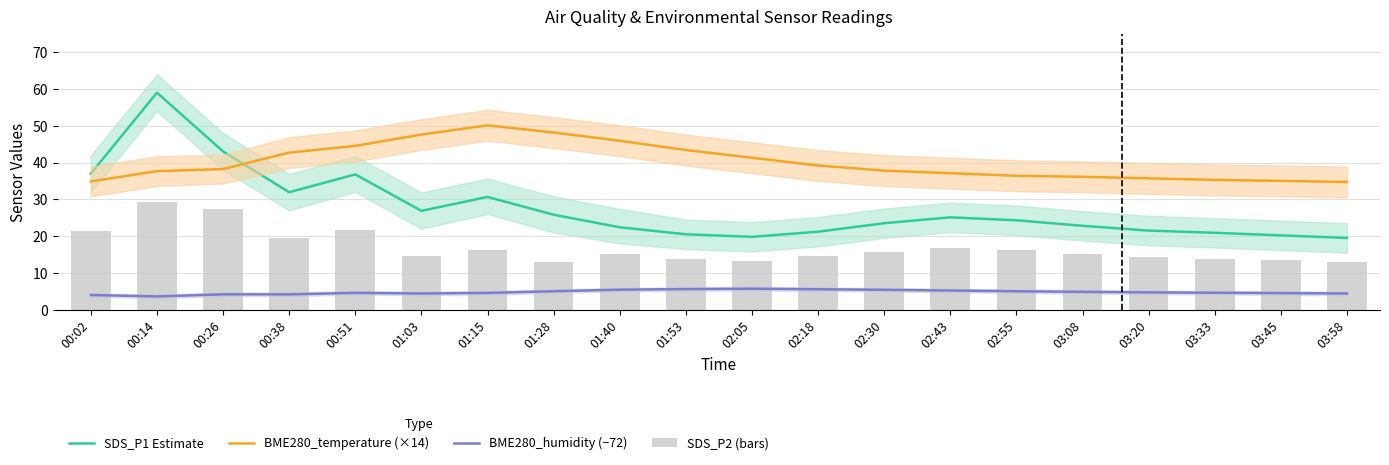

What is the difference between the maximum and minimum values in the SDS_P1 Estimate series?

39.5